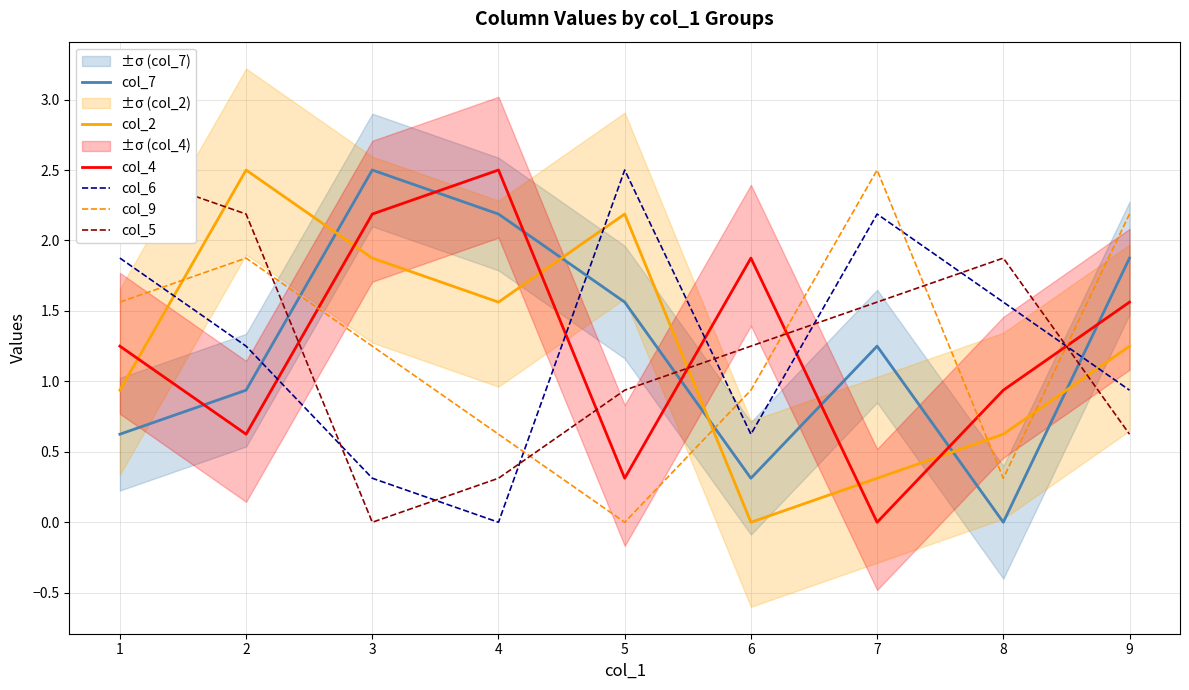

What is the maximum value for col_6?

2.5